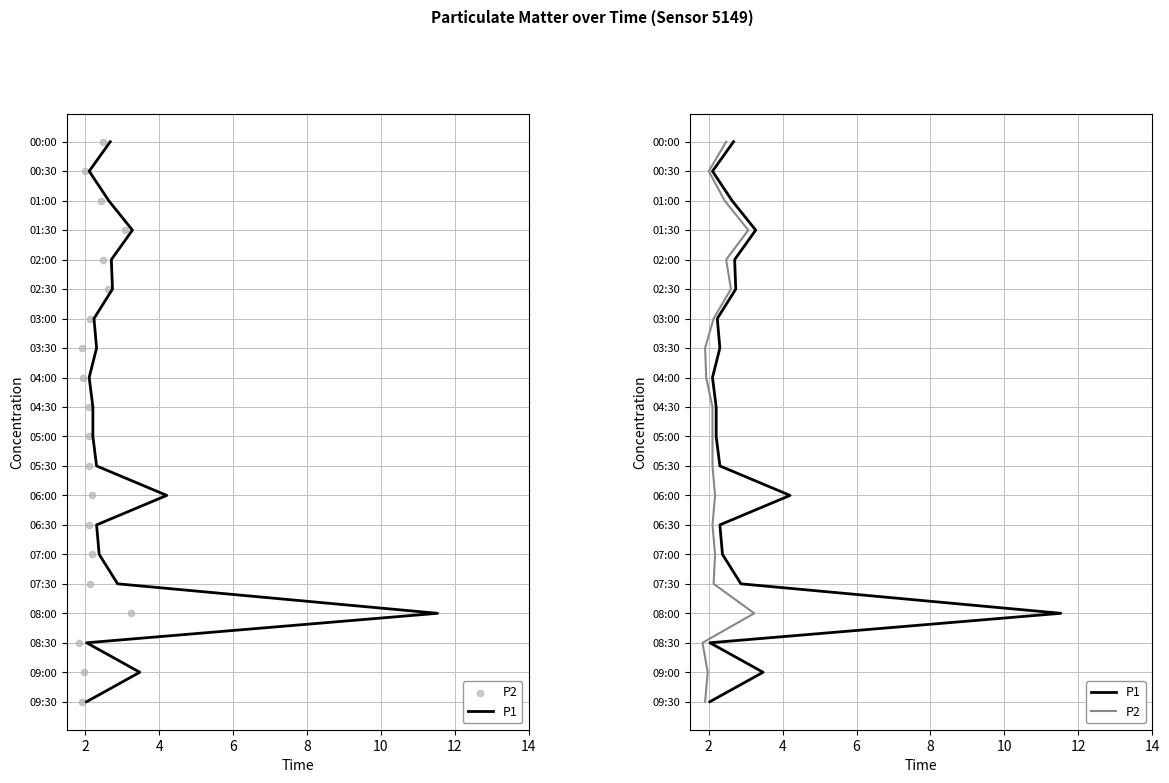

Which series has the largest Y range (max minus min)?

P1